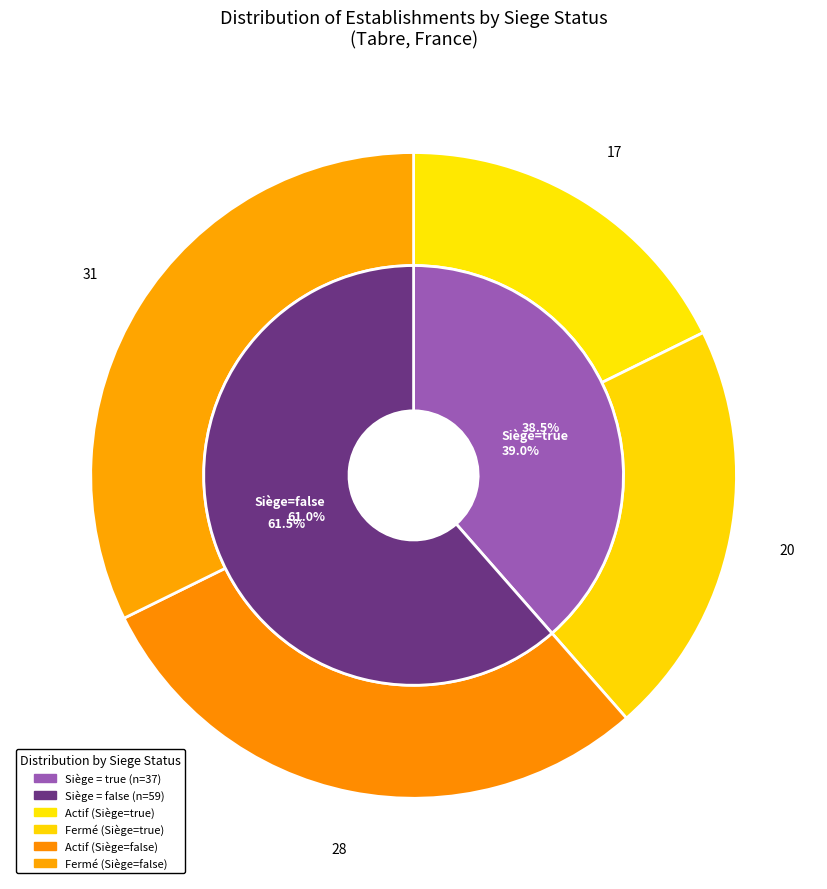

What is the change in value from etablissementSiege_true to etablissementSiege_false?

+22